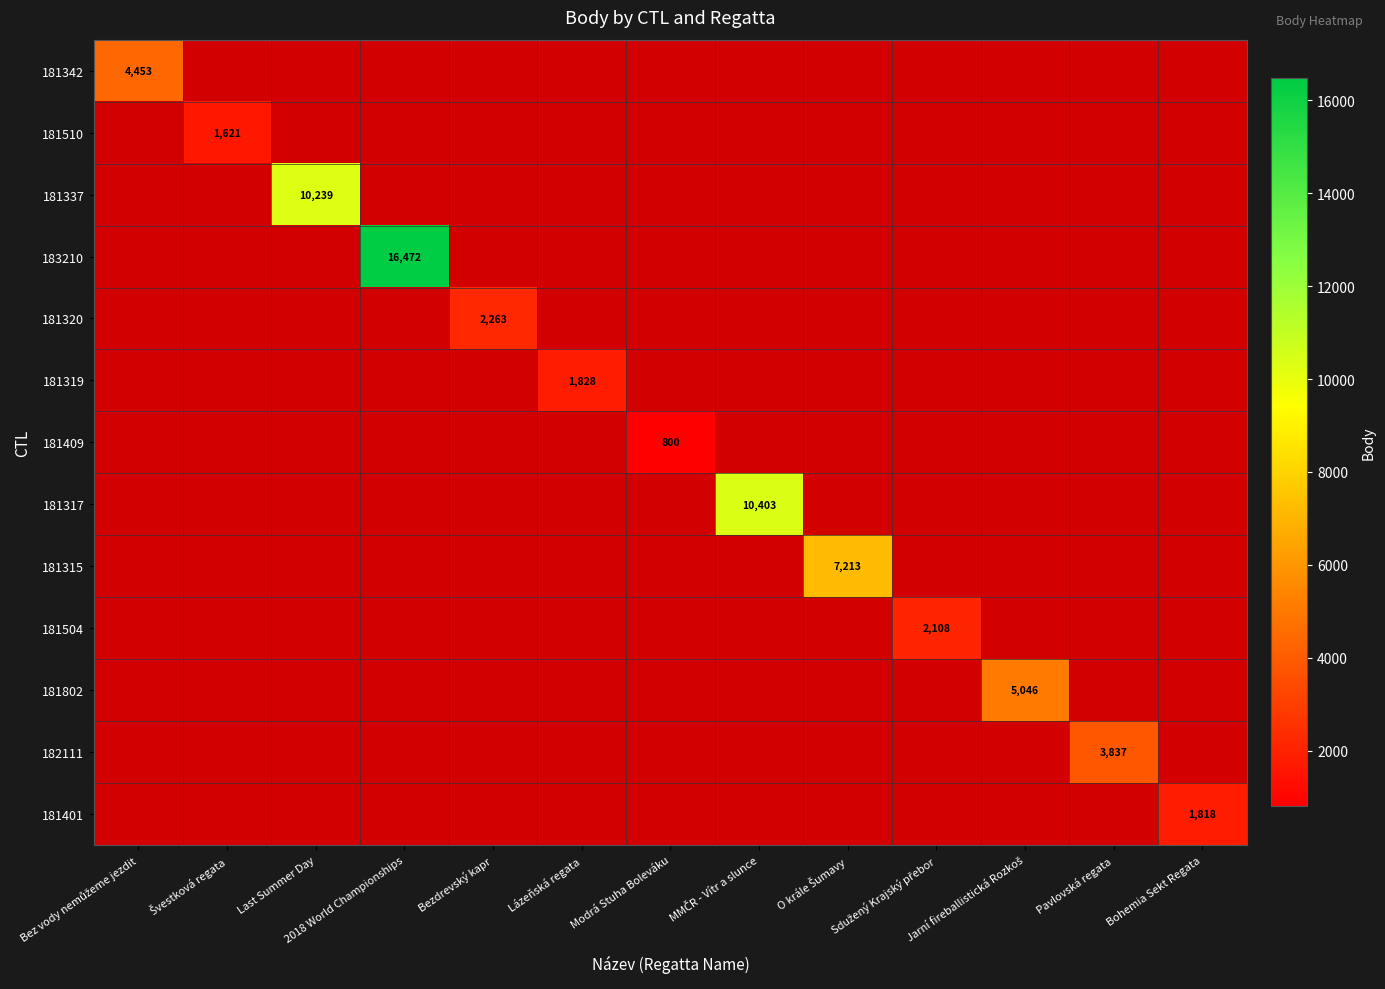

Which series has the largest range (max minus min)?

181510